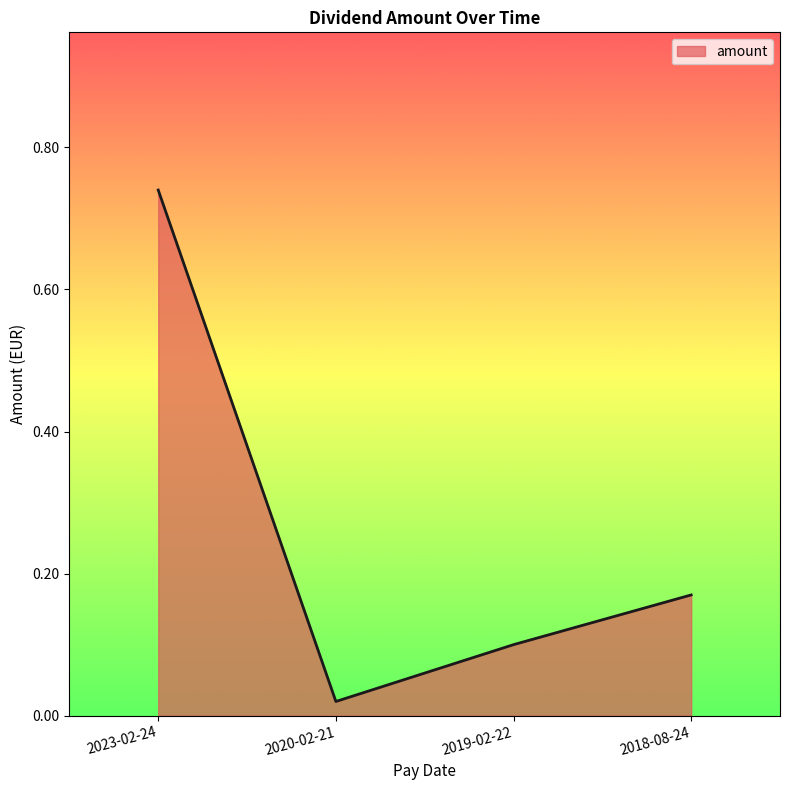

Which label corresponds to the largest value in the chart?

2023-02-24